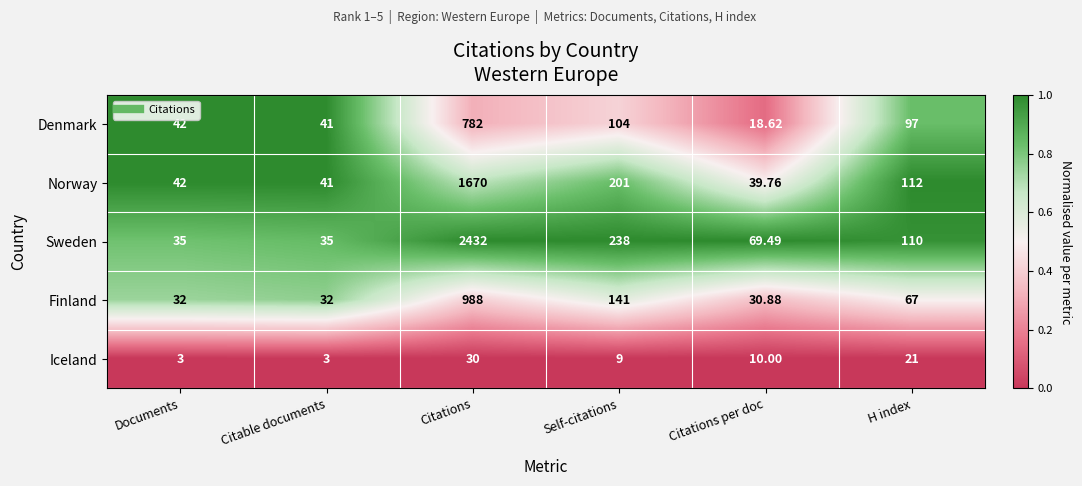

Where does the Finland series first go above 67?

Citations